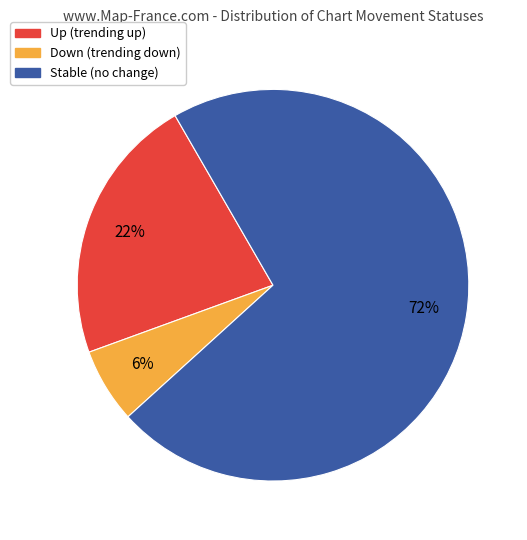

Which has a higher value, Down (trending down) or Stable (no change)?

Stable (no change)